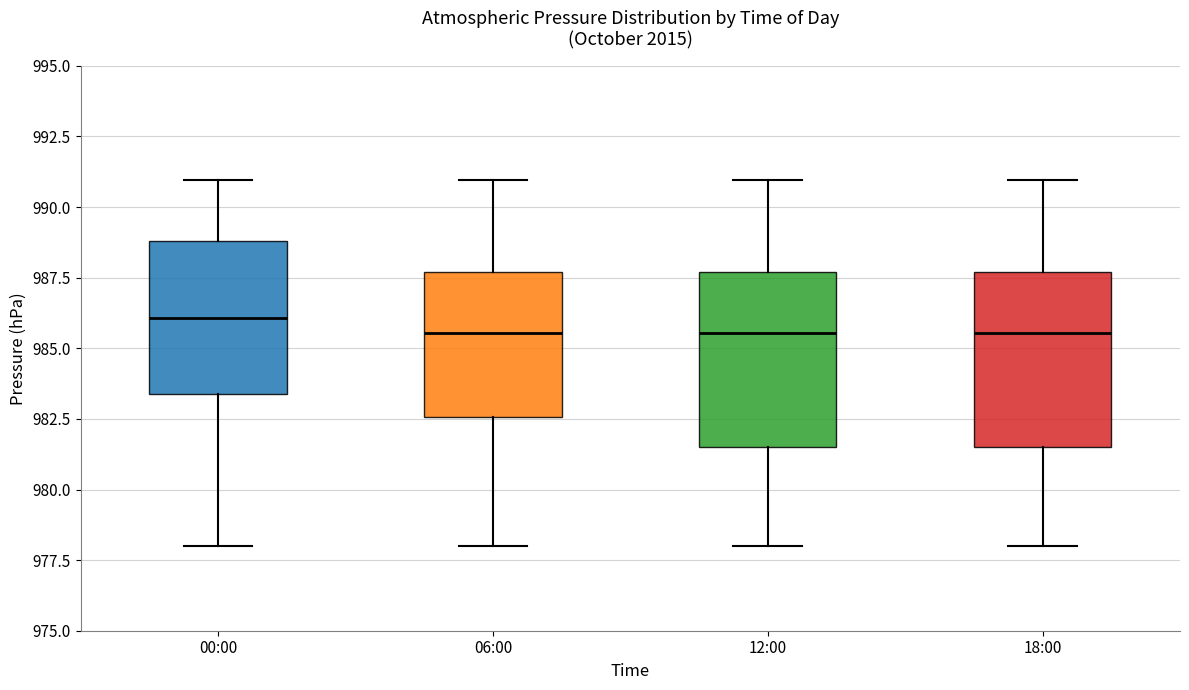

Where does the lower whisker of the box for 00:00 end on the y-axis? The values are not printed on the chart, so give them approximately, as read against the axis.

978.0